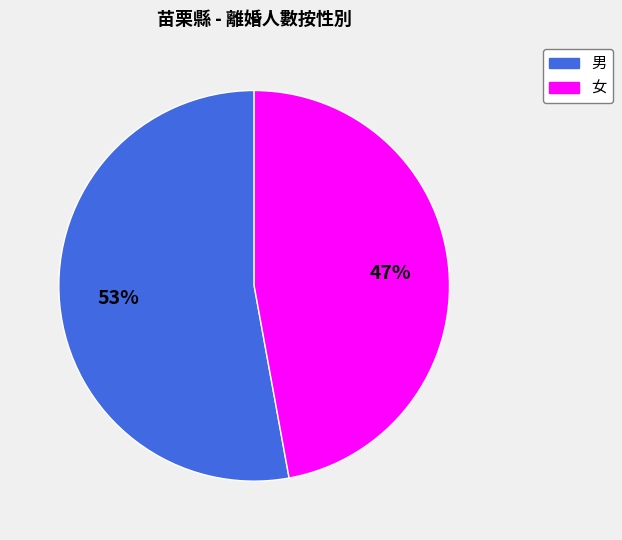

Does any single category account for the majority?

Yes